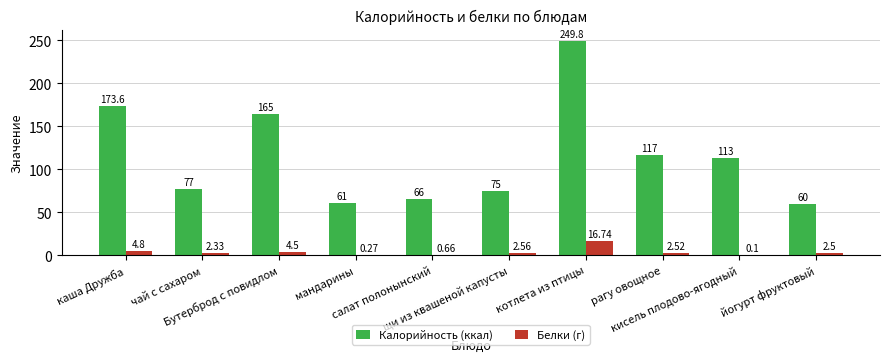

Is the value of Белки (г) at чай с сахаром greater than the value of Калорийность (ккал) at щи из квашеной капусты?

No